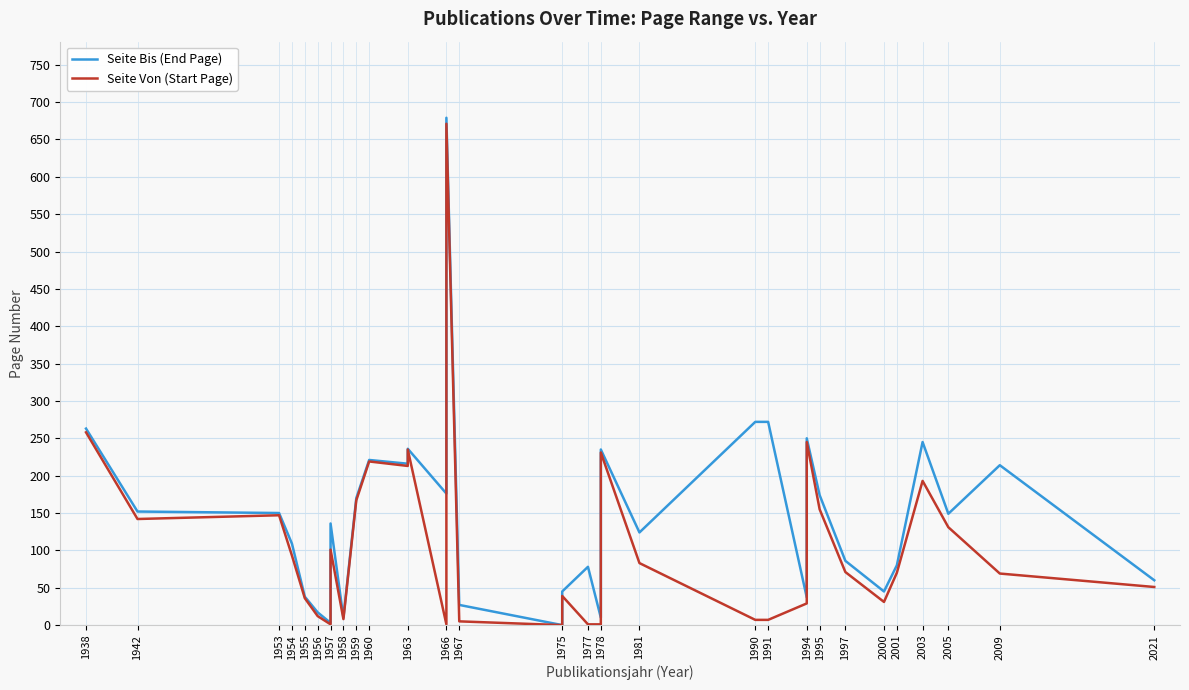

What is the sum of all Seite Bis (End Page) values?

5209